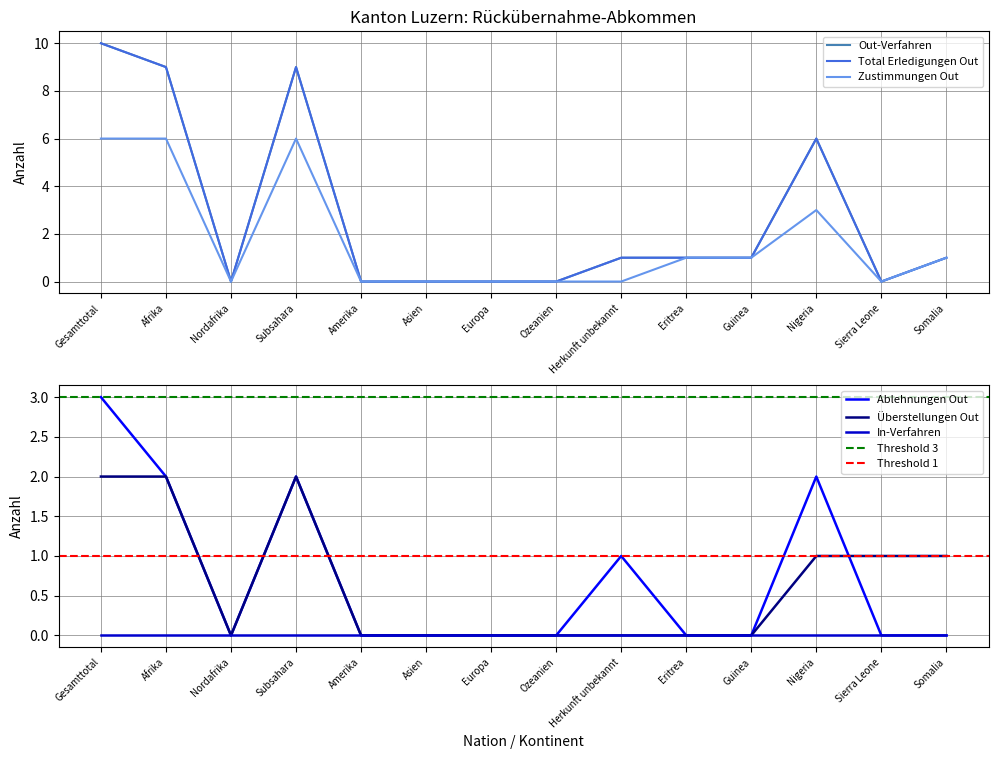

Is the value of Überstellungen Out at Asien greater than the value of Ablehnungen Out at Herkunft unbekannt?

No